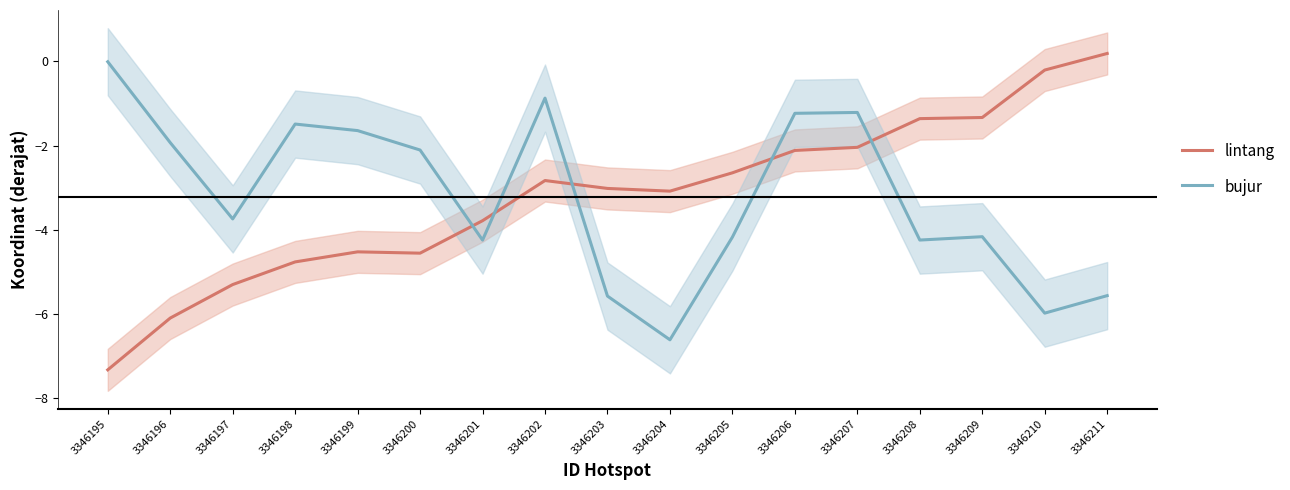

What is the difference between the second highest and minimum values in the bujur series?

5.8